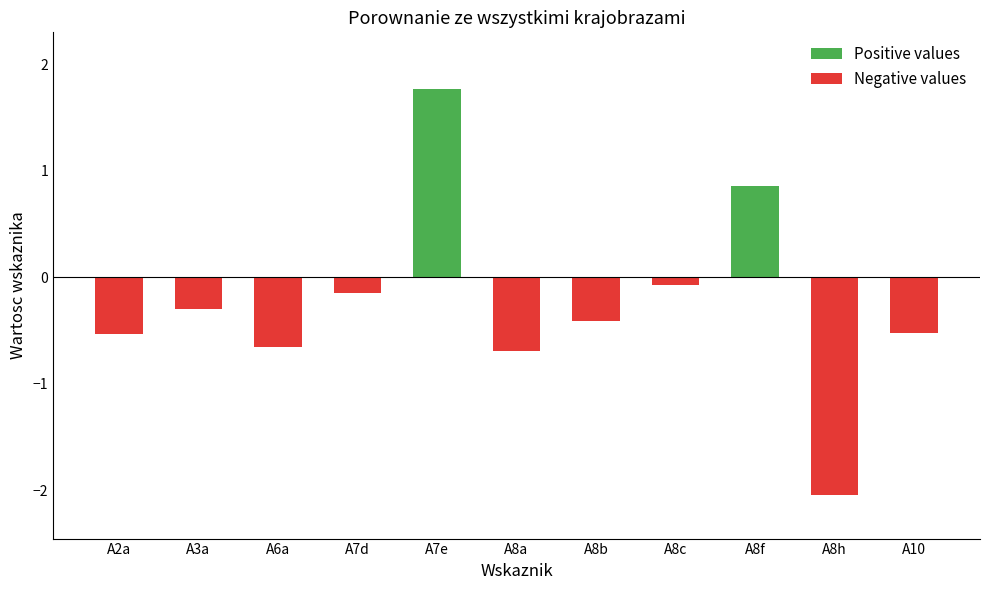

How many values in the Negative values series are below 0?

9